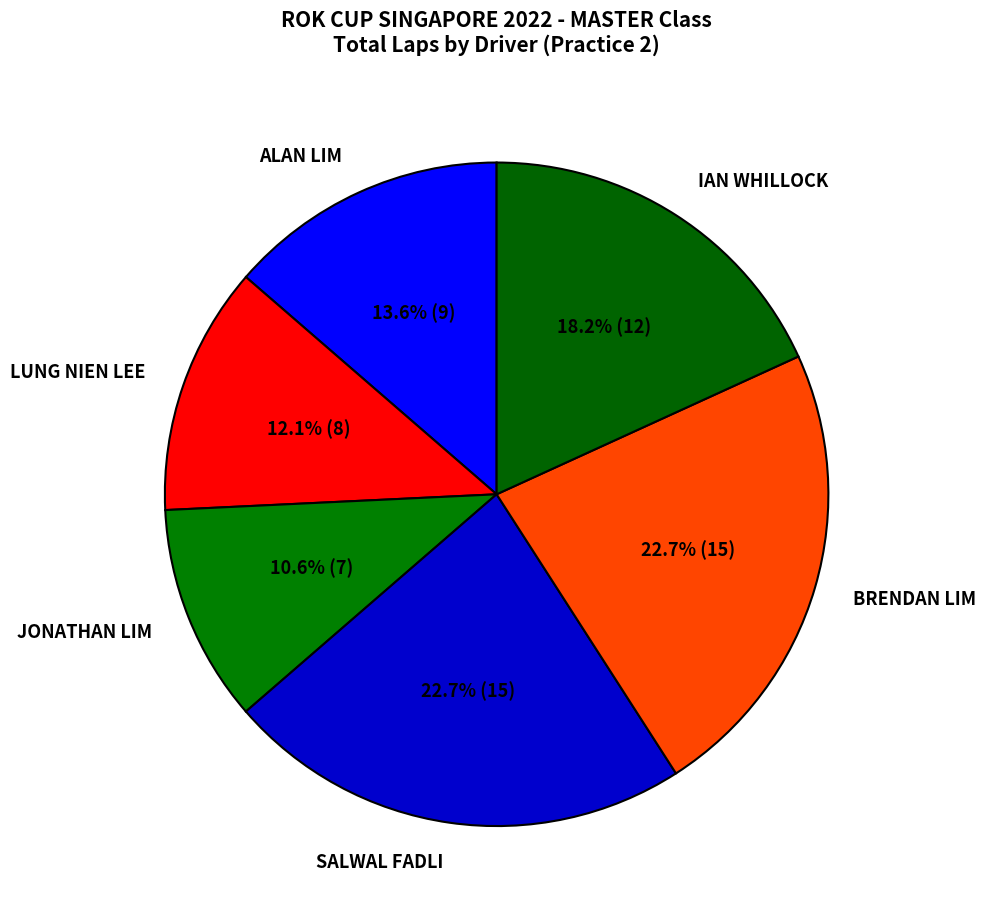

How many segments does this pie chart have?

6